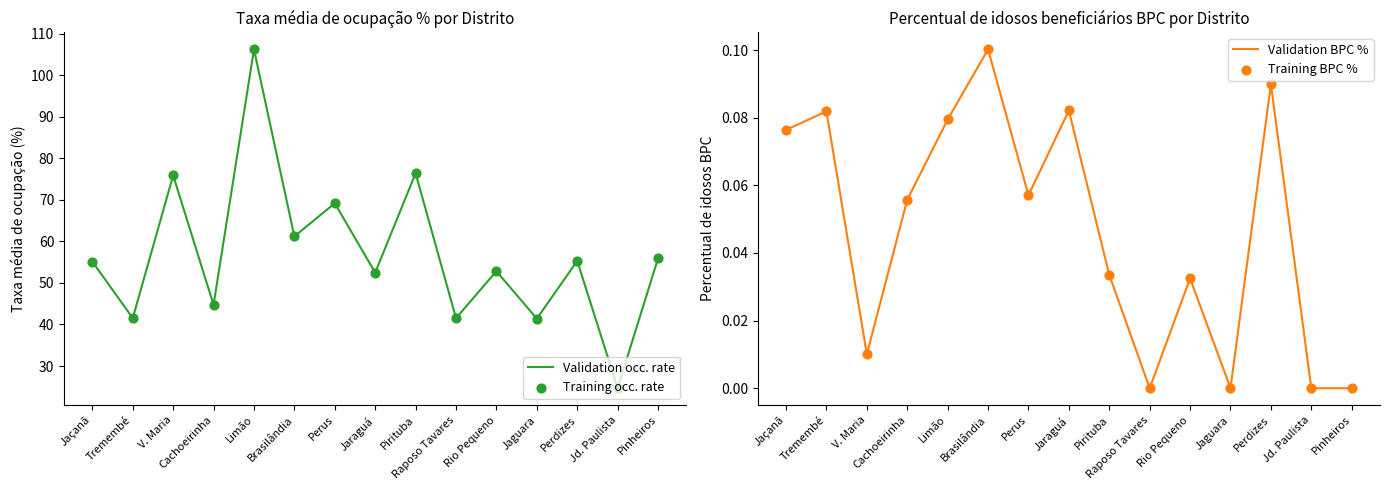

Which series reaches the minimum Y coordinate?

Validation BPC %